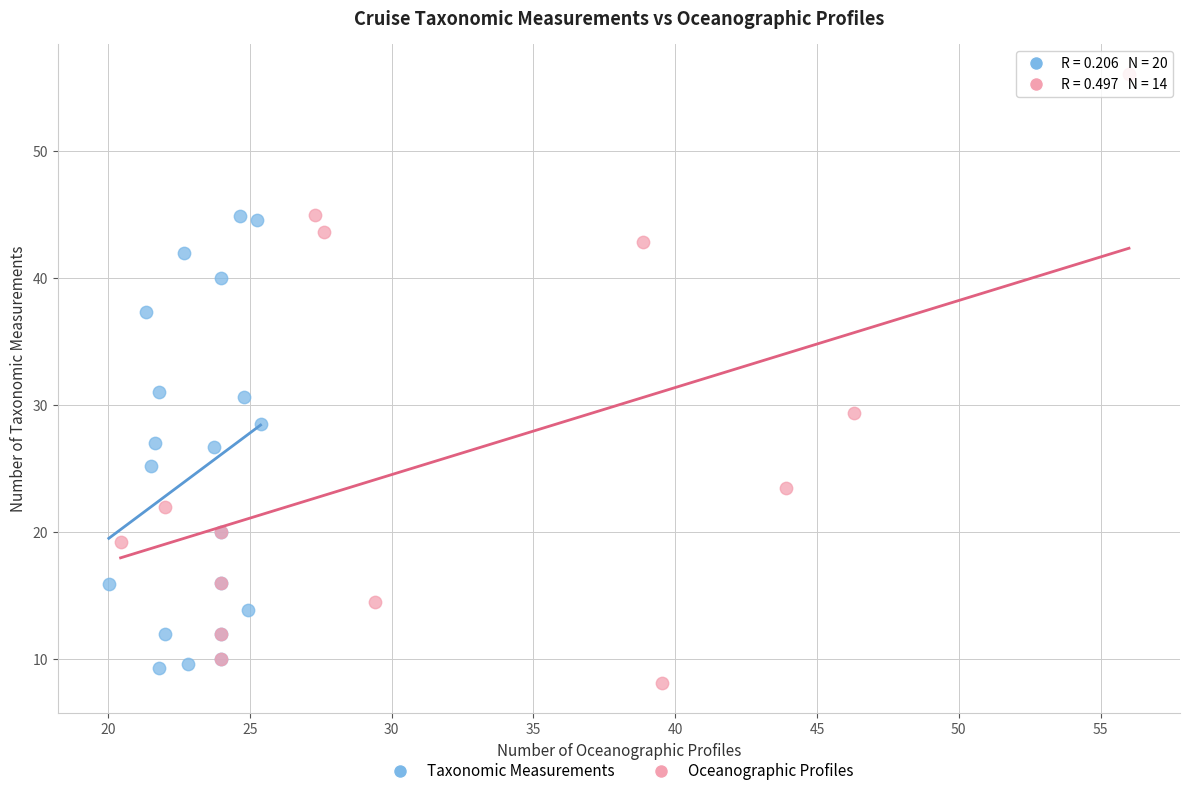

Which series has the largest Y range (max minus min)?

Oceanographic Profiles